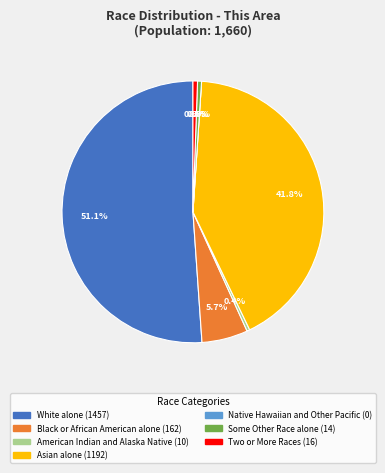

True or false: Asian alone accounts for 42% of the total.

True